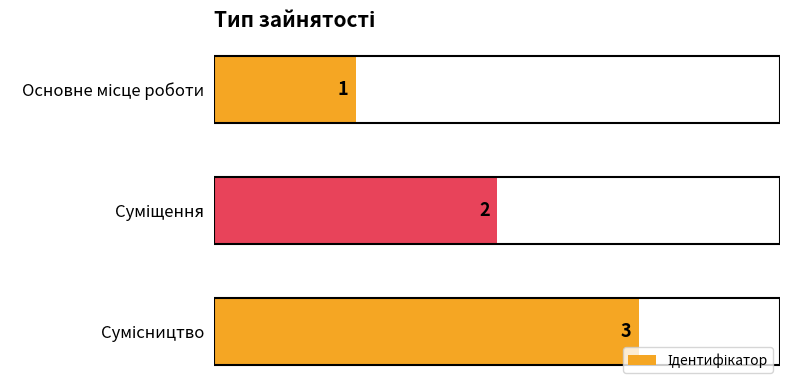

How many data points are less than 2?

1